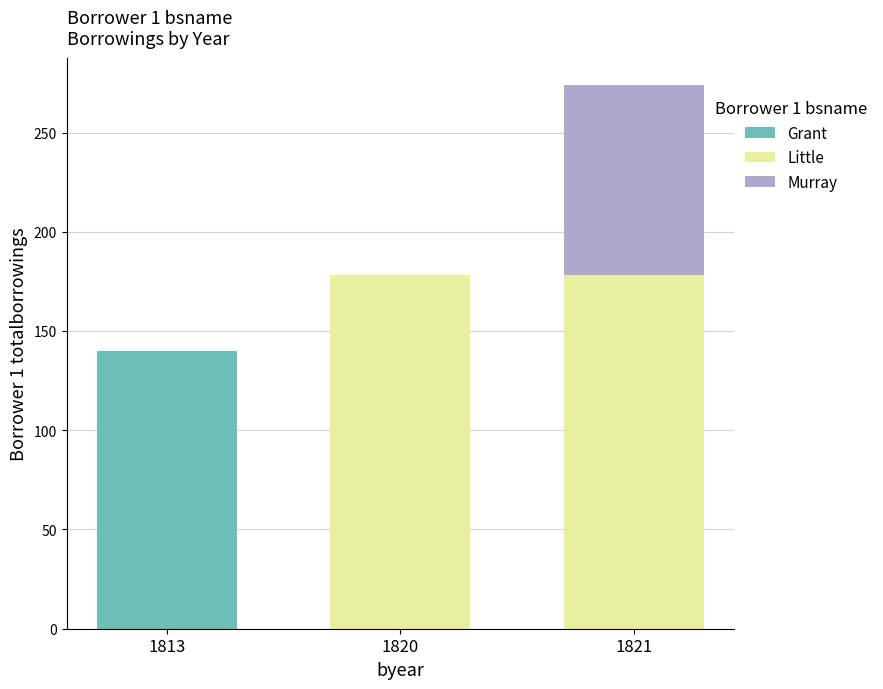

The value of Grant at 1821 is 0. True or false?

True